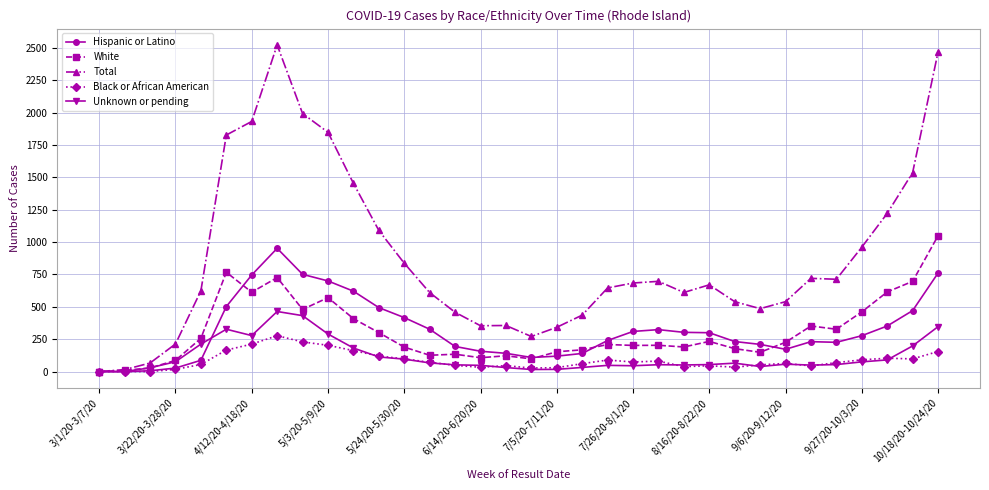

Which series has the largest total across all categories?

Total